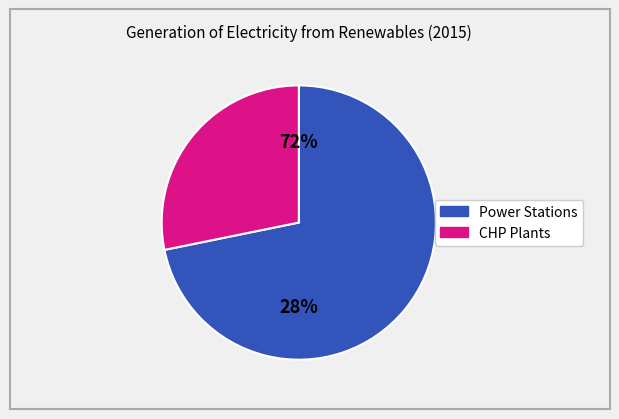

Rank the series by their maximum value, from highest to lowest.

Power Stations (GWh), CHP Plants (GWh)